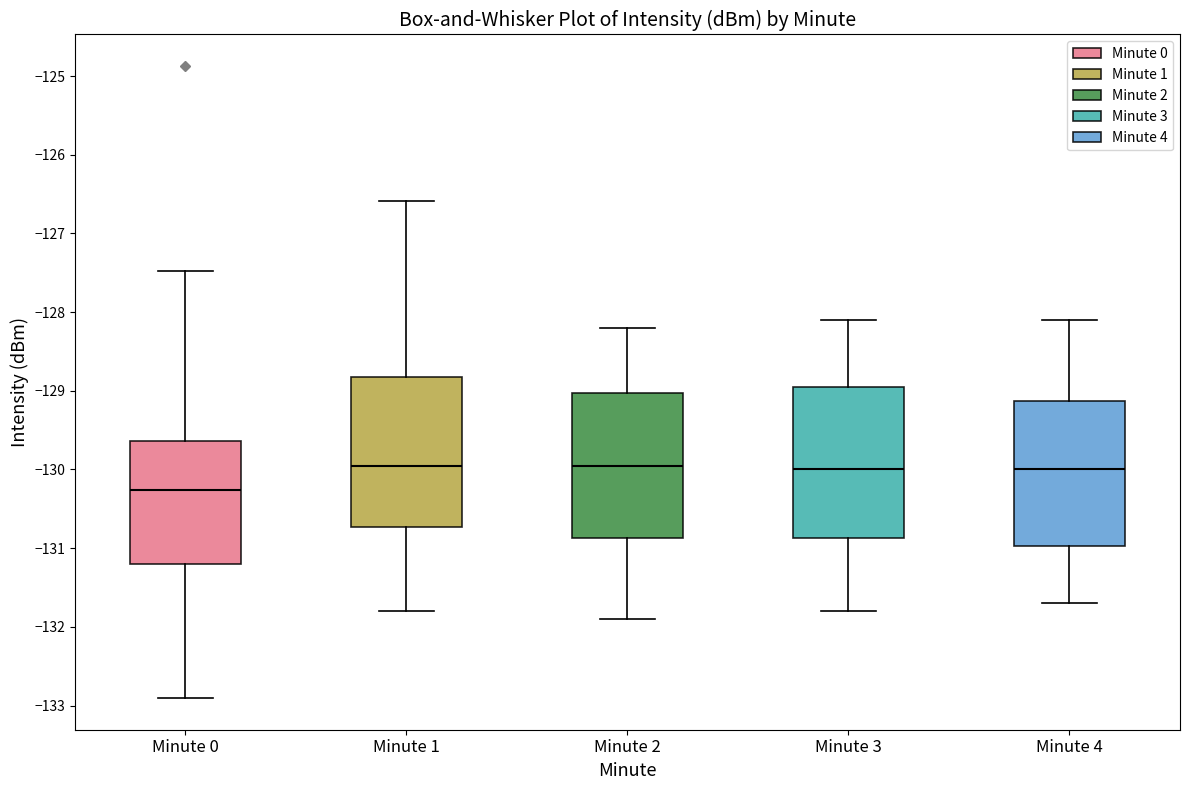

Reading left to right, read every box against the y-axis: the position of its median line, the range the box covers, and the ends of its whiskers. The values are not printed on the chart, so give them approximately, as read against the axis.

Minute 0: median -130.3, box -131.2 to -129.6, whiskers -132.9 to -127.5
Minute 1: median -129.9, box -130.7 to -128.8, whiskers -131.8 to -126.6
Minute 2: median -129.9, box -130.9 to -129.0, whiskers -131.9 to -128.2
Minute 3: median -130.0, box -130.9 to -128.9, whiskers -131.8 to -128.1
Minute 4: median -130.0, box -131.0 to -129.1, whiskers -131.7 to -128.1